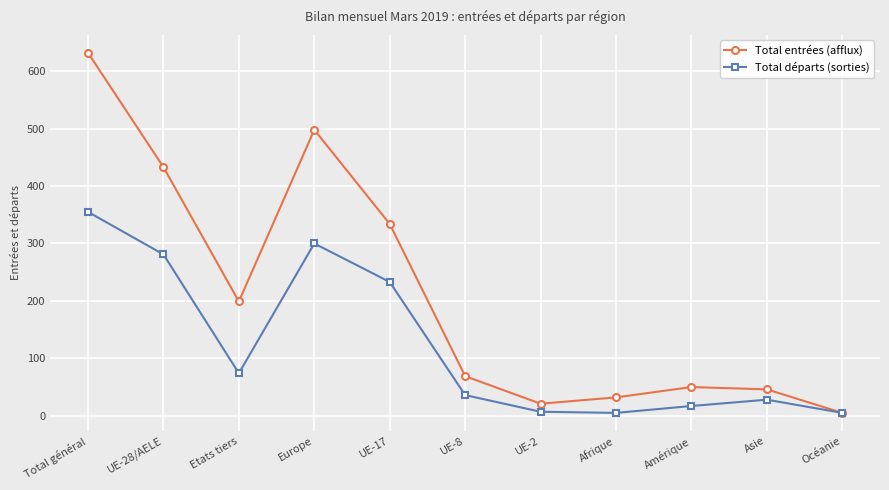

At how many categories does at least one series exceed 423?

3